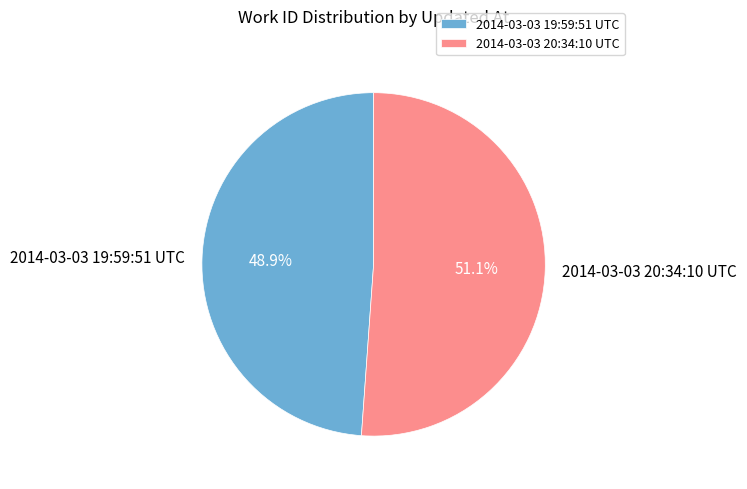

To the nearest percent, what portion does 2014-03-03 19:59:51 UTC represent?

49%